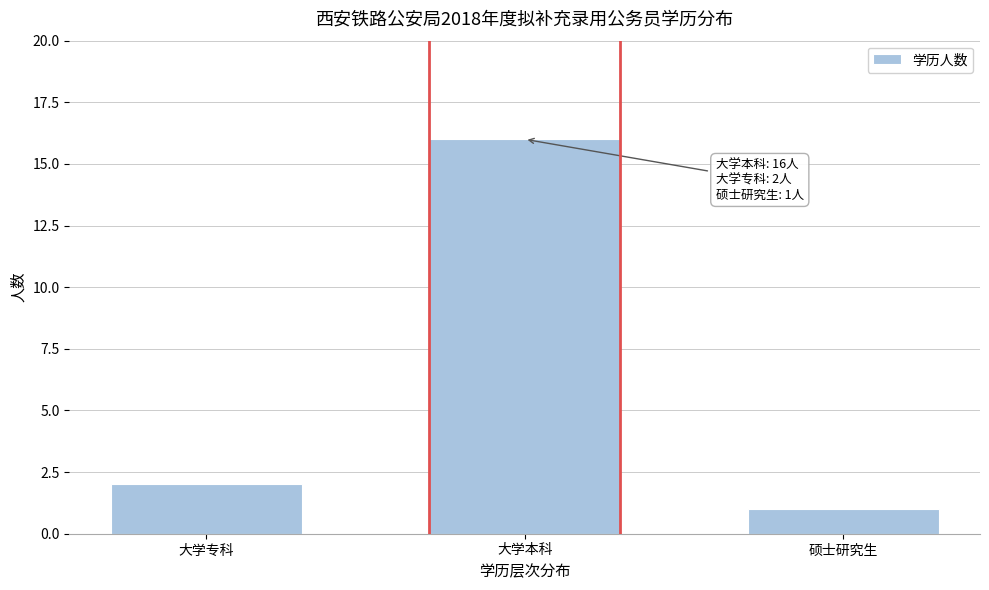

Reading left to right, extract all data points from this chart.

大学专科=2	大学本科=16	硕士研究生=1